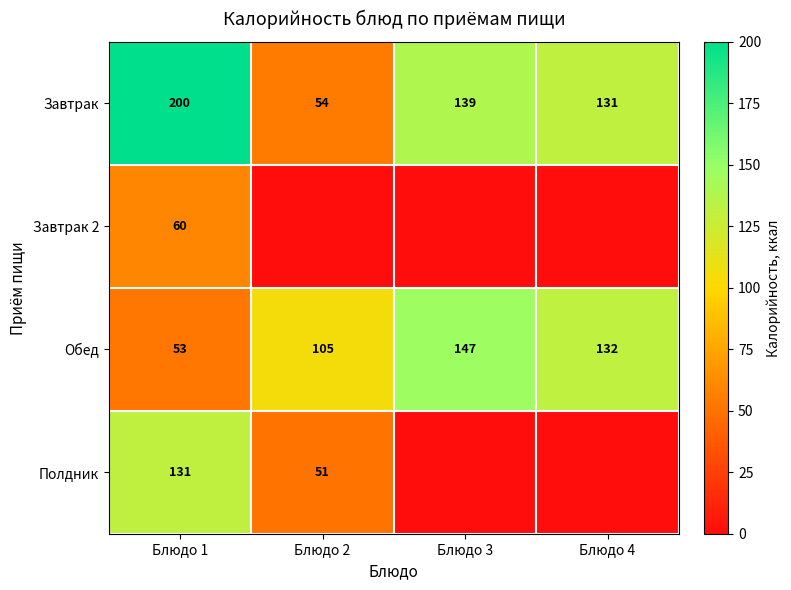

Where does the Обед series first go above 132?

Блюдо 3